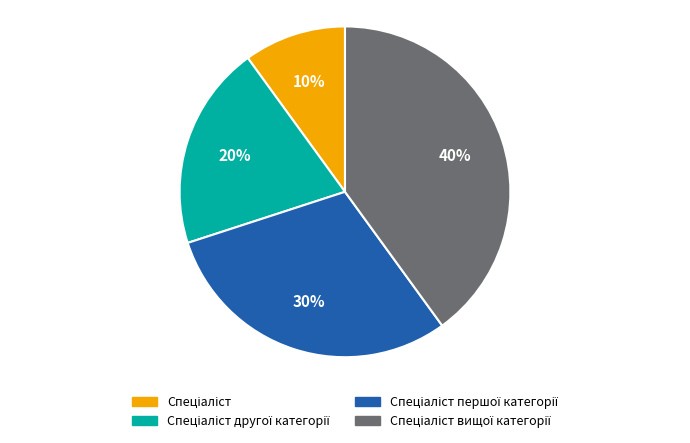

Count the number of slices in the pie.

4